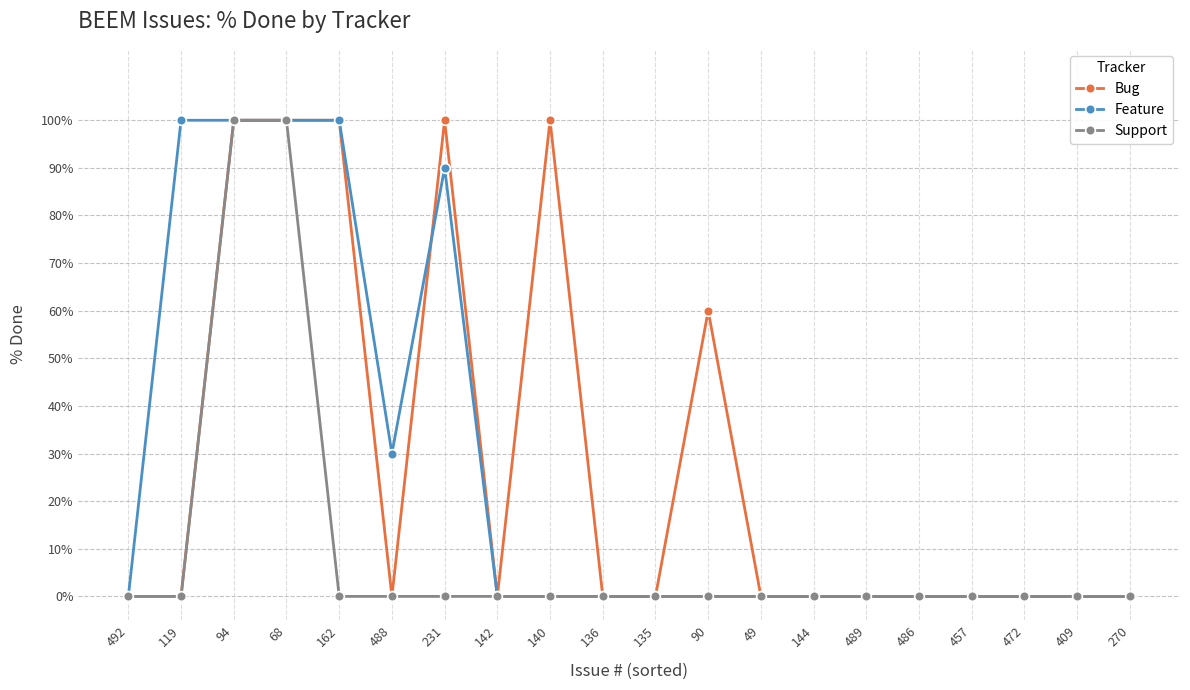

Where is Feature nearest to the value 50?

488